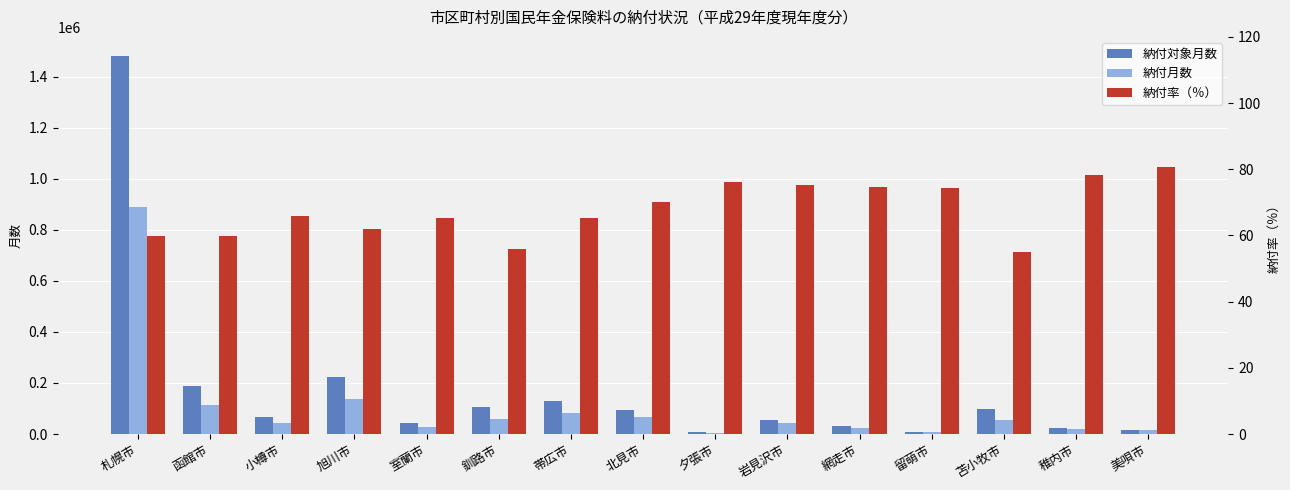

At which category does the chart reach its minimum across all series?

苫小牧市